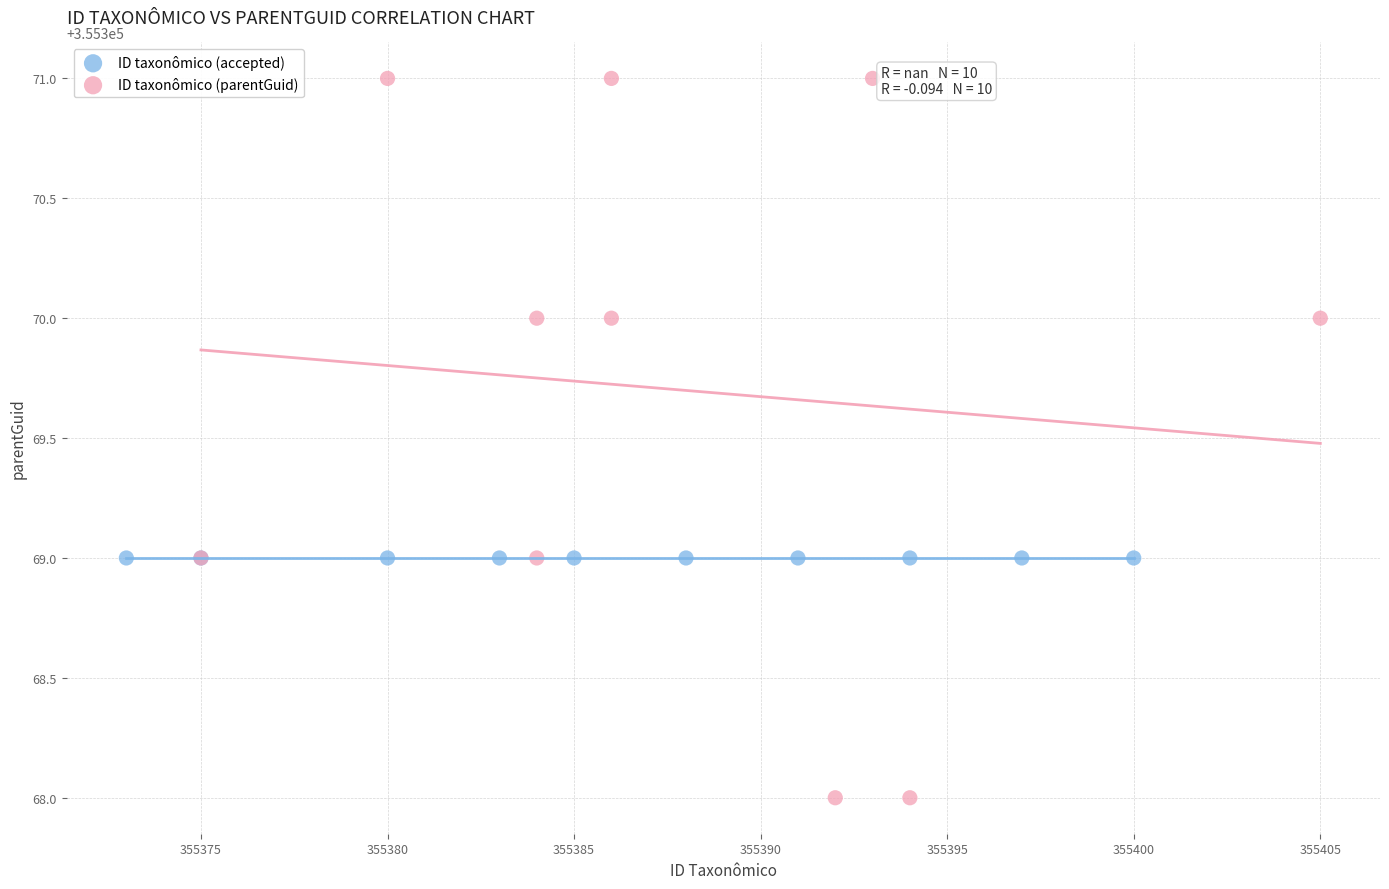

Which series reaches the maximum Y coordinate?

ID taxonômico (parentGuid)